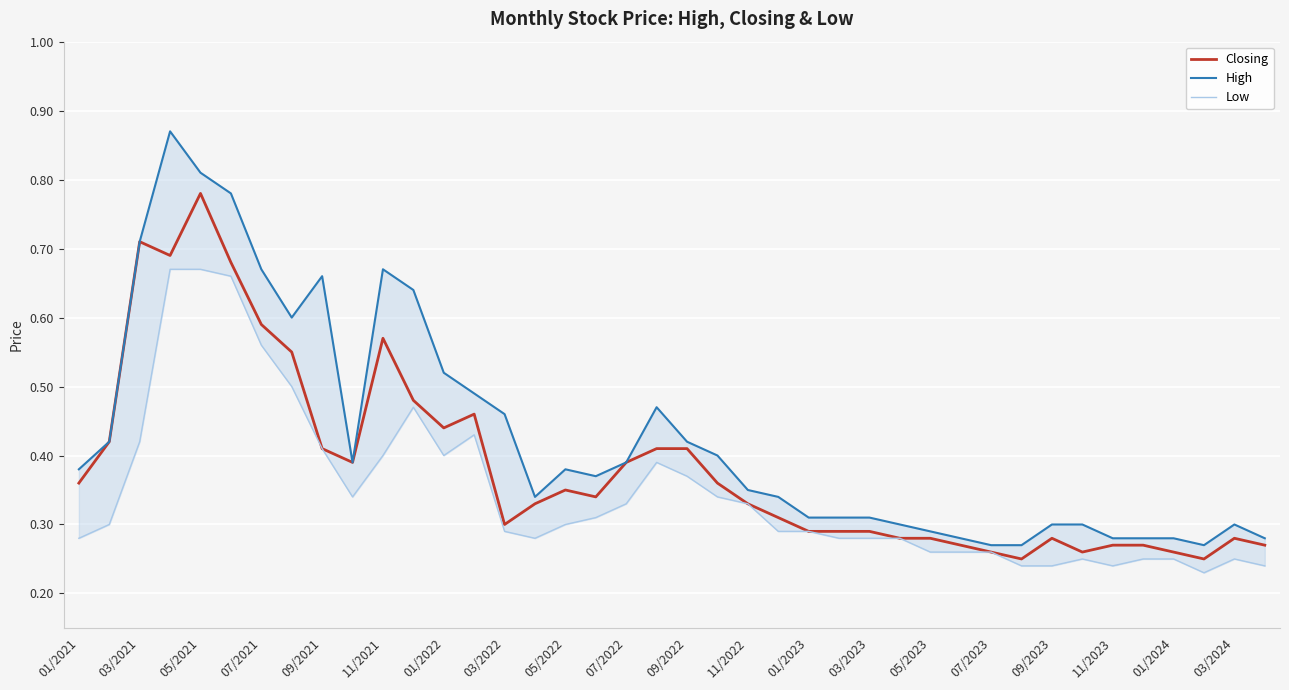

The Closing series shows 0.2 at 01/2023. True or false?

False